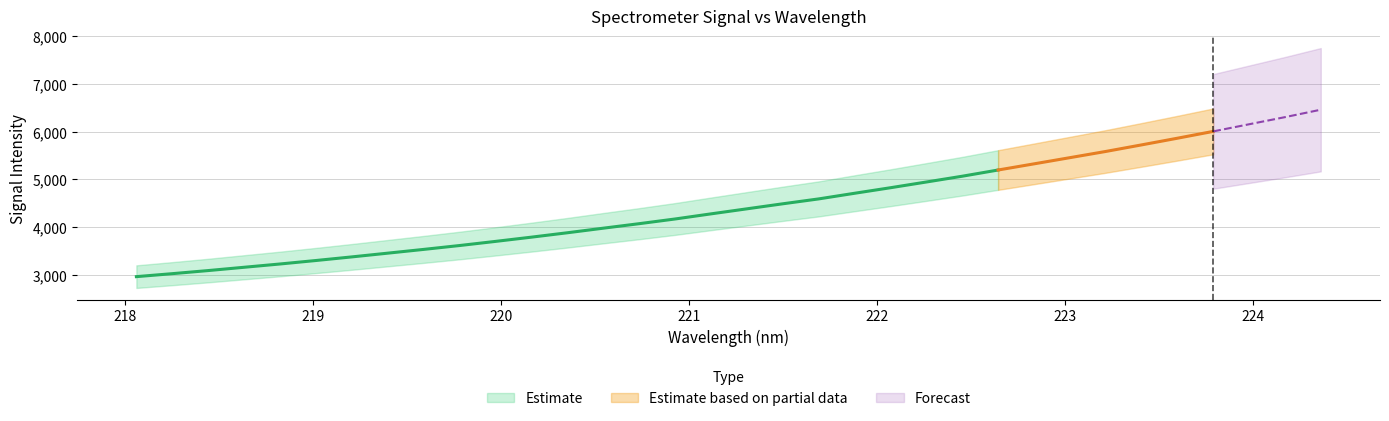

At which label is the value closest to 4712?

221.8812